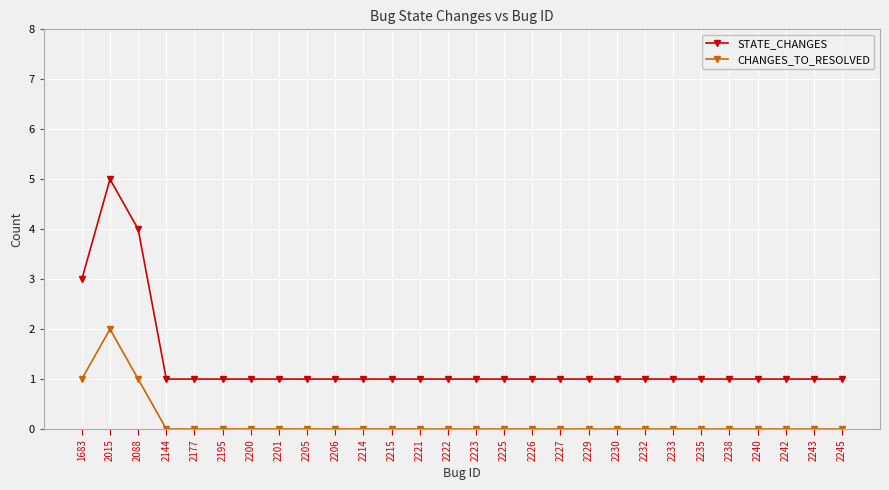

What is the average value of the STATE_CHANGES series?

1